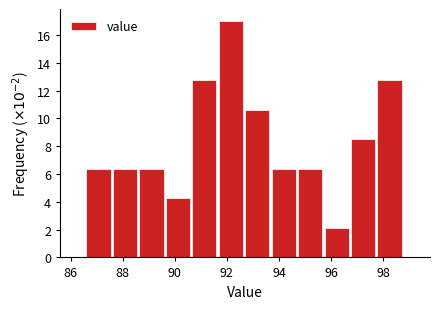

Reading left to right, transcribe this chart: for each bar, give the range it covers on the x-axis and its height. Neither the bar edges nor the heights are printed on the chart, so give them approximately, as read against the axes.

86.6 to 87.6: 6.4
87.6 to 88.6: 6.4
88.6 to 89.6: 6.4
89.6 to 90.6: 4.2
90.6 to 91.6: 12.8
91.6 to 92.8: 17.0
92.8 to 93.8: 10.6
93.8 to 94.8: 6.4
94.8 to 95.8: 6.4
95.8 to 96.8: 2.2
96.8 to 97.8: 8.6
97.8 to 98.8: 12.8